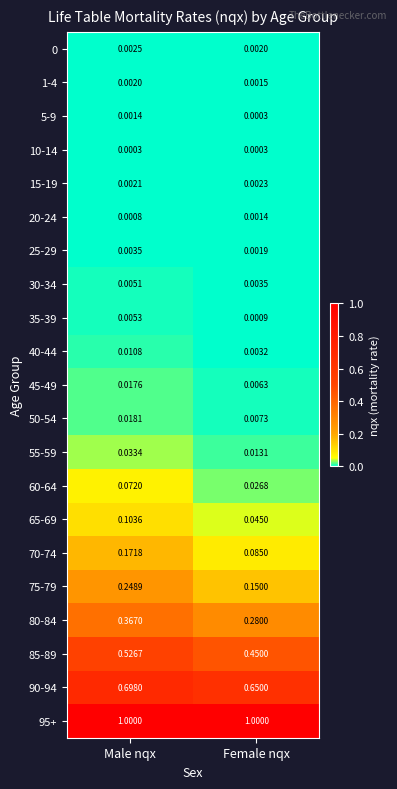

At which category is the sum across all series the highest?

Male nqx